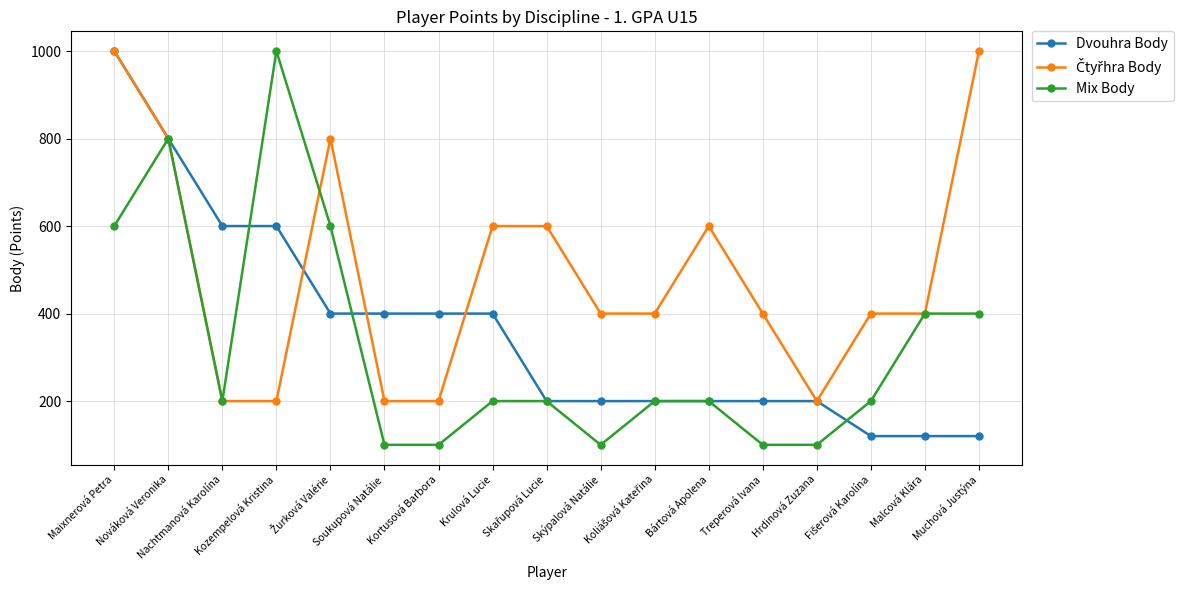

Count the number of data series in this chart.

3